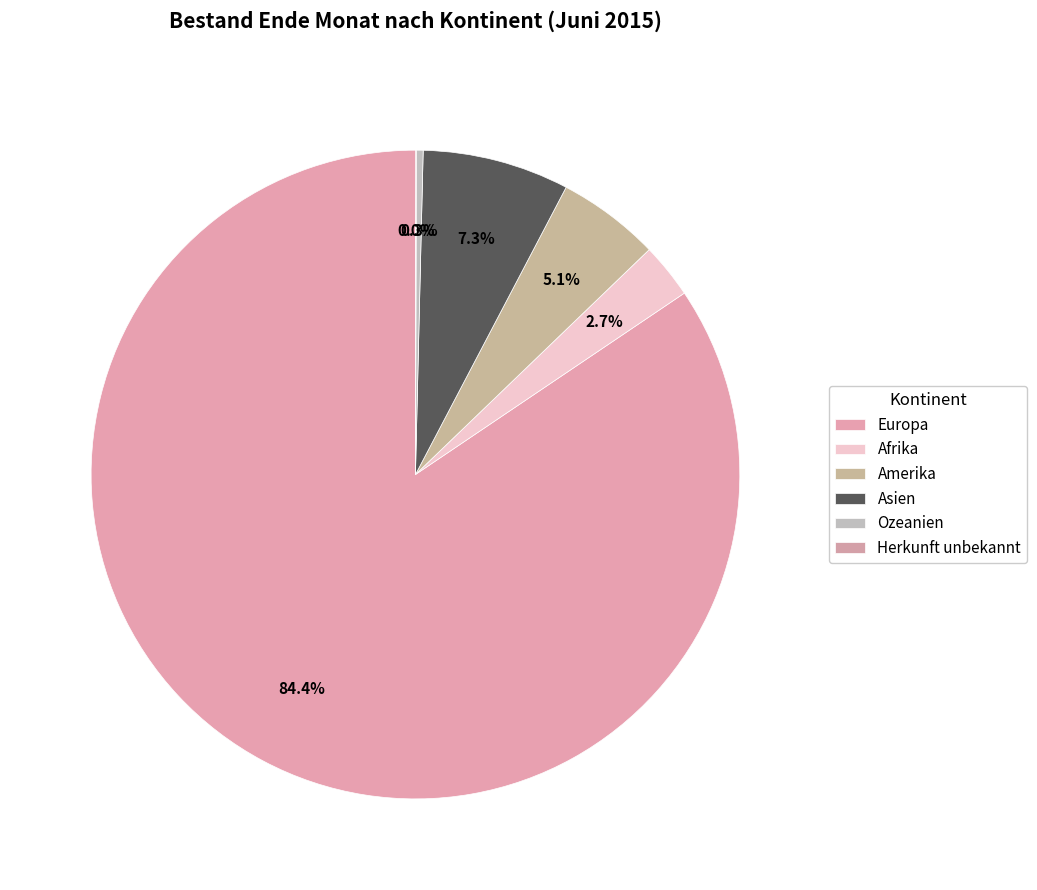

Rank the categories by value from highest to lowest.

Europa, Asien, Amerika, Afrika, Ozeanien, Herkunft unbekannt